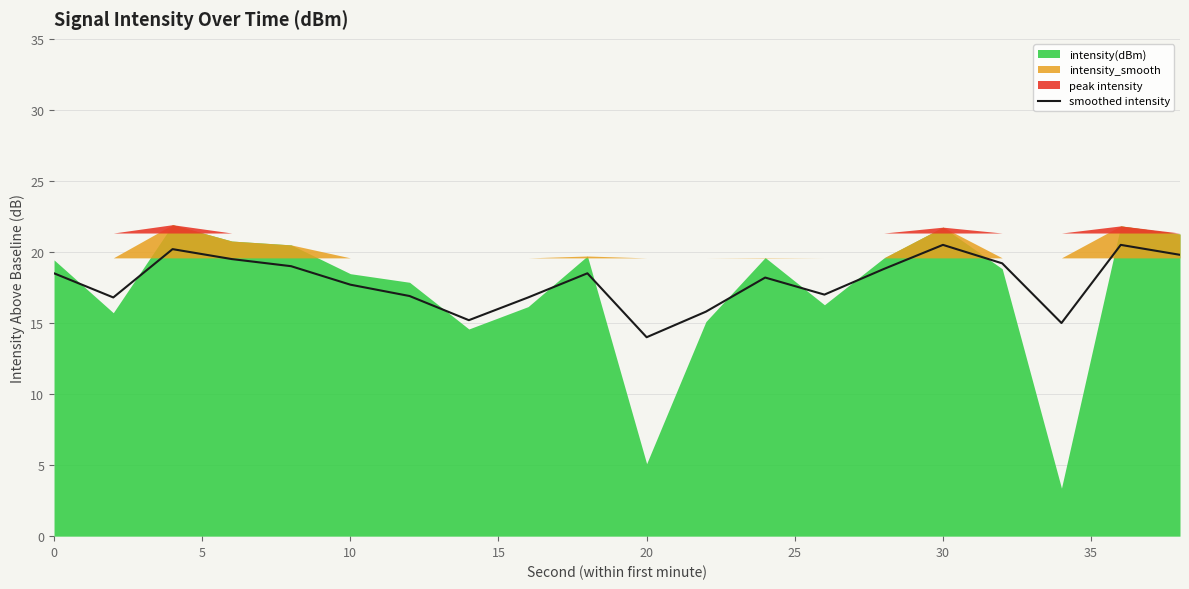

How many points are higher than both their immediate neighbors (excluding endpoints)?

5